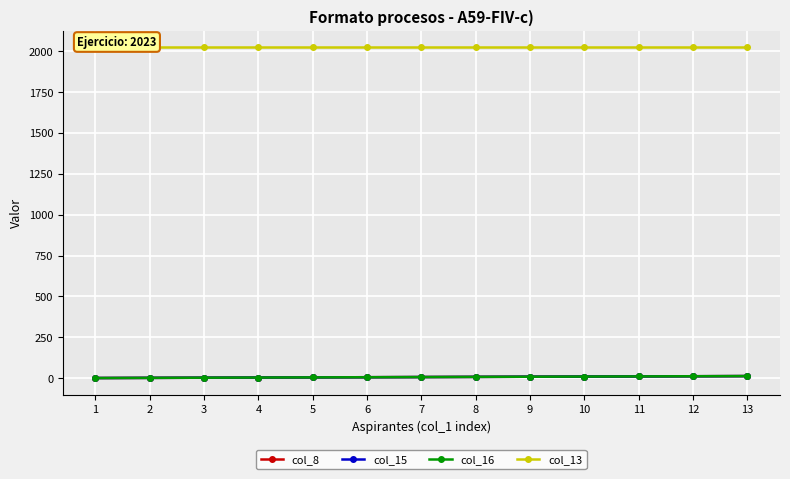

At which label is col_15 closest to 7?

7